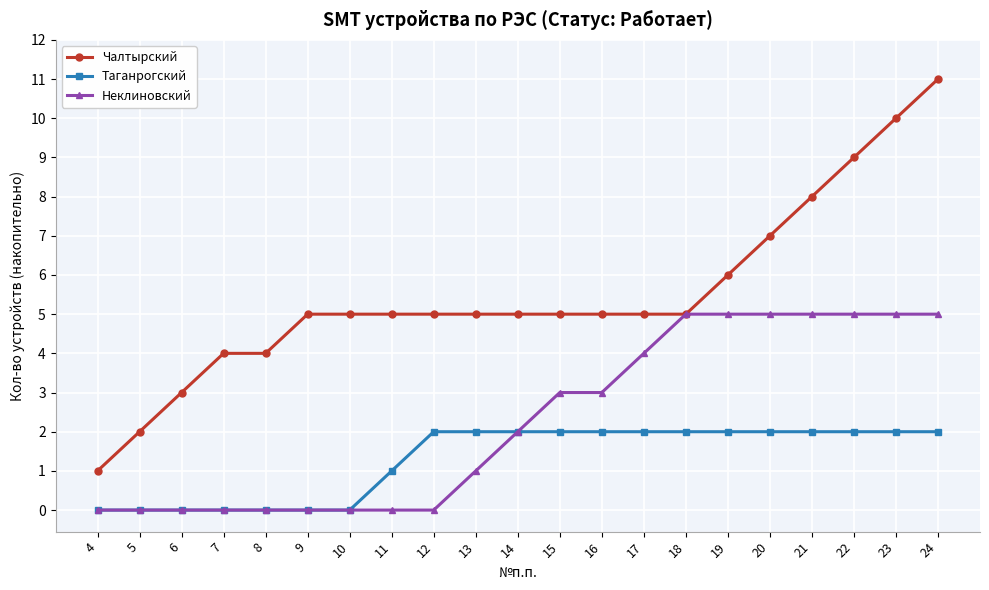

Reading left to right, extract all data points from this chart.

Чалтырский: 1	2	3	4	4	5	5	5	5	5	5	5	5	5	5	6	7	8	9	10	11
Таганрогский: 0	0	0	0	0	0	0	1	2	2	2	2	2	2	2	2	2	2	2	2	2
Неклиновский: 0	0	0	0	0	0	0	0	0	1	2	3	3	4	5	5	5	5	5	5	5